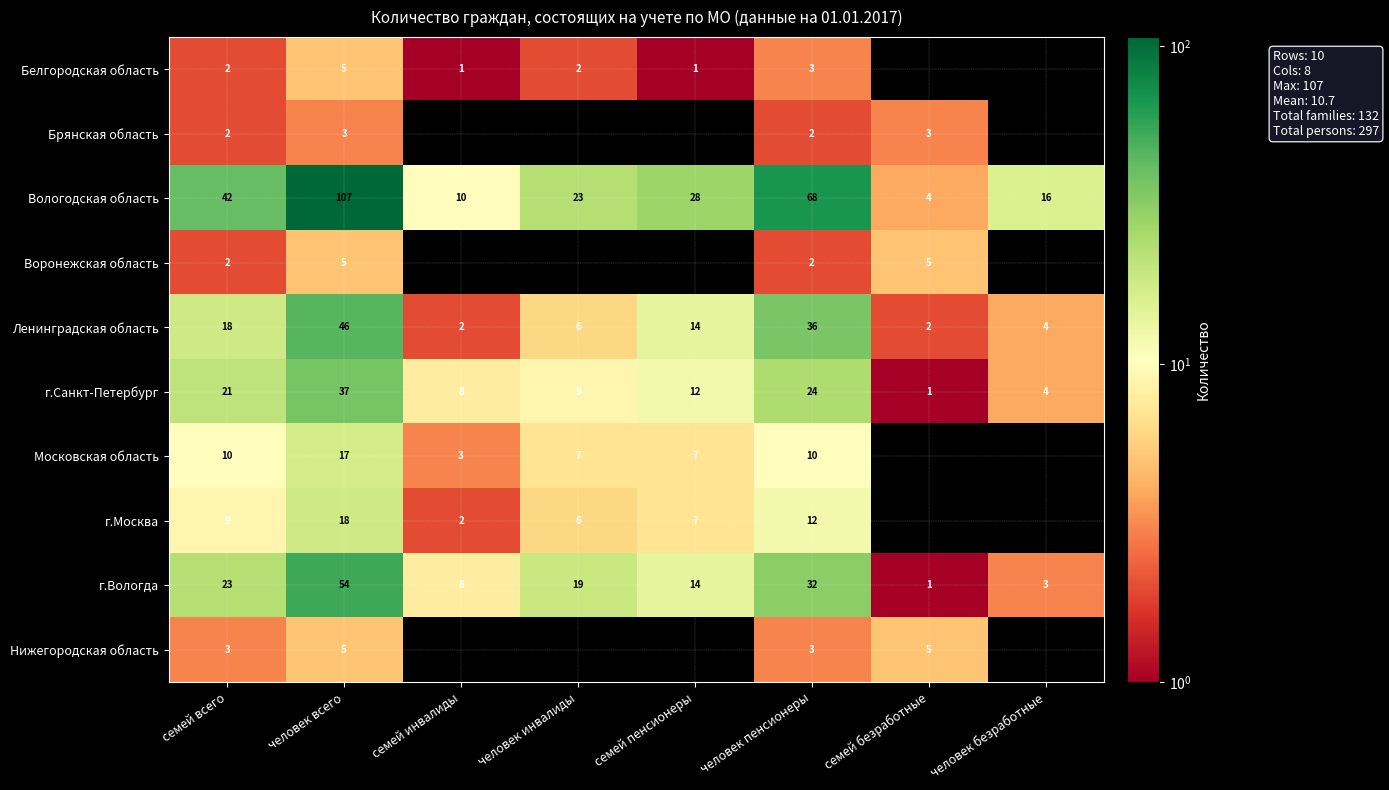

At how many categories does at least one series exceed 23?

4